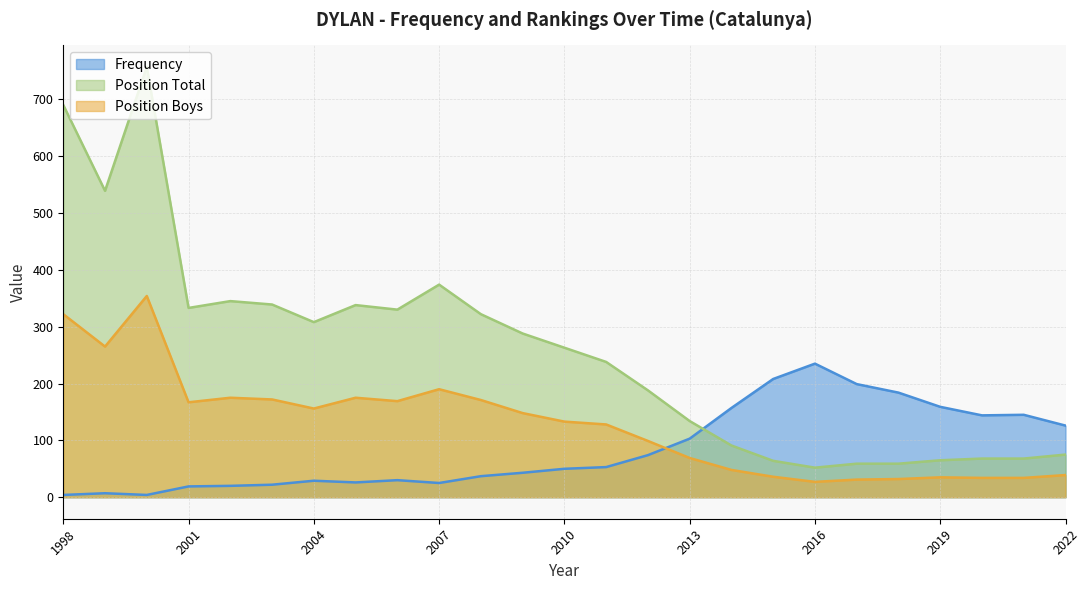

What is the difference between the Position Total values at 2010 and 2005?

75